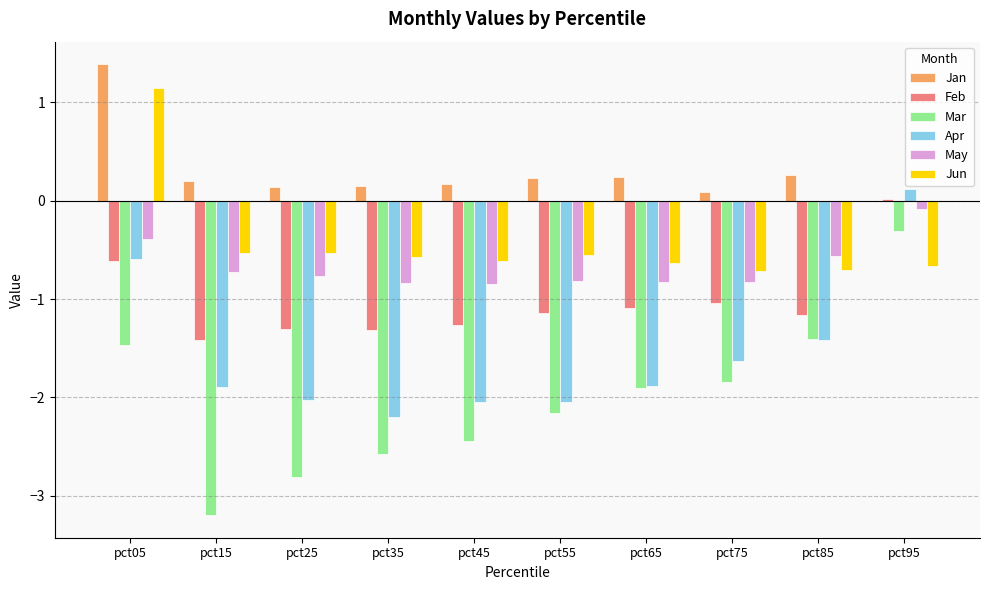

Which series changed the most between pct25 and pct75?

Mar